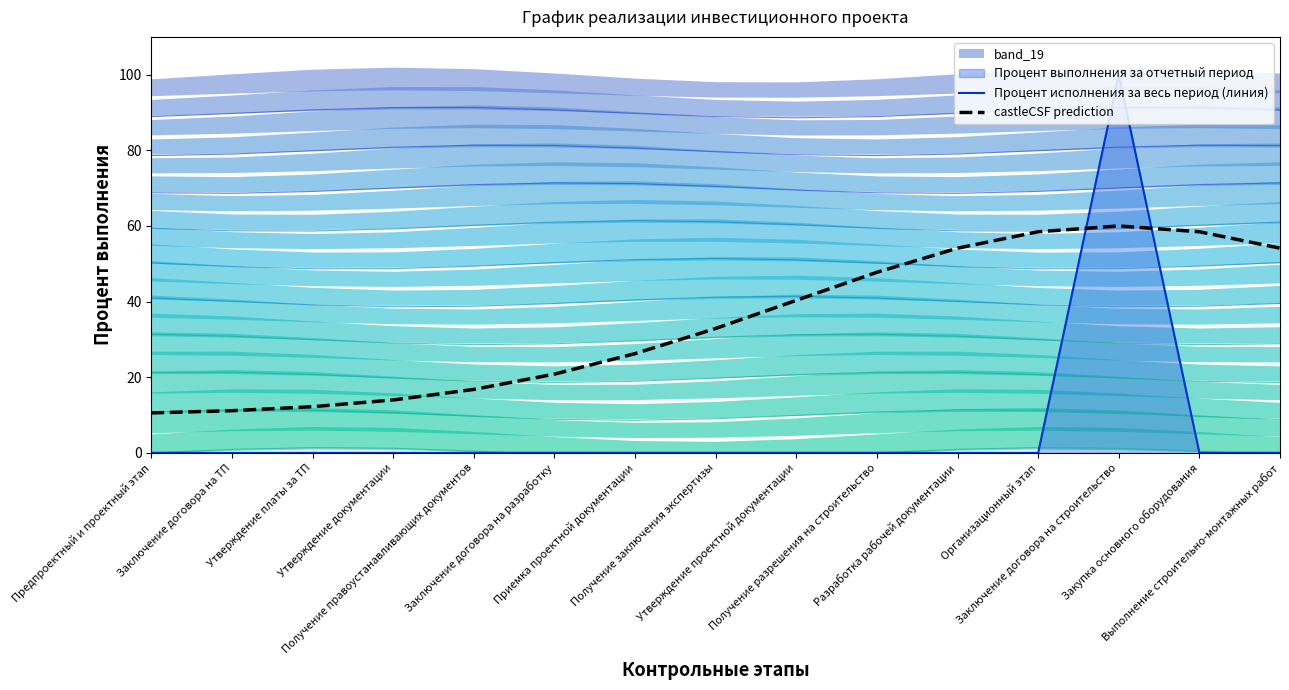

What is the total value across all series at Заключение договора на разработку?

20.8